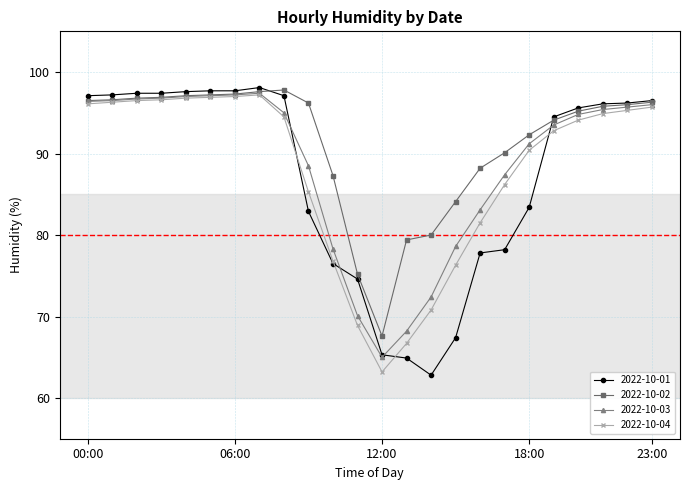

What is the smallest value displayed?

62.8